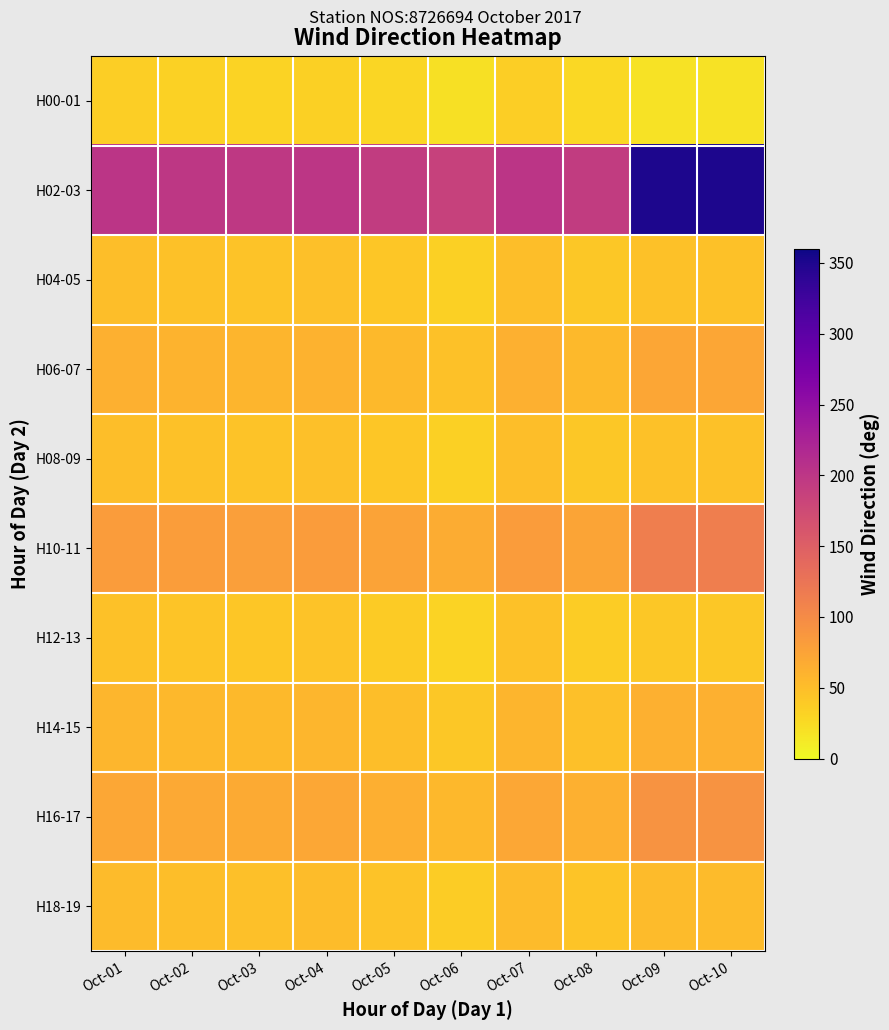

Which series changed the most between Oct-06 and Oct-09?

H02-03